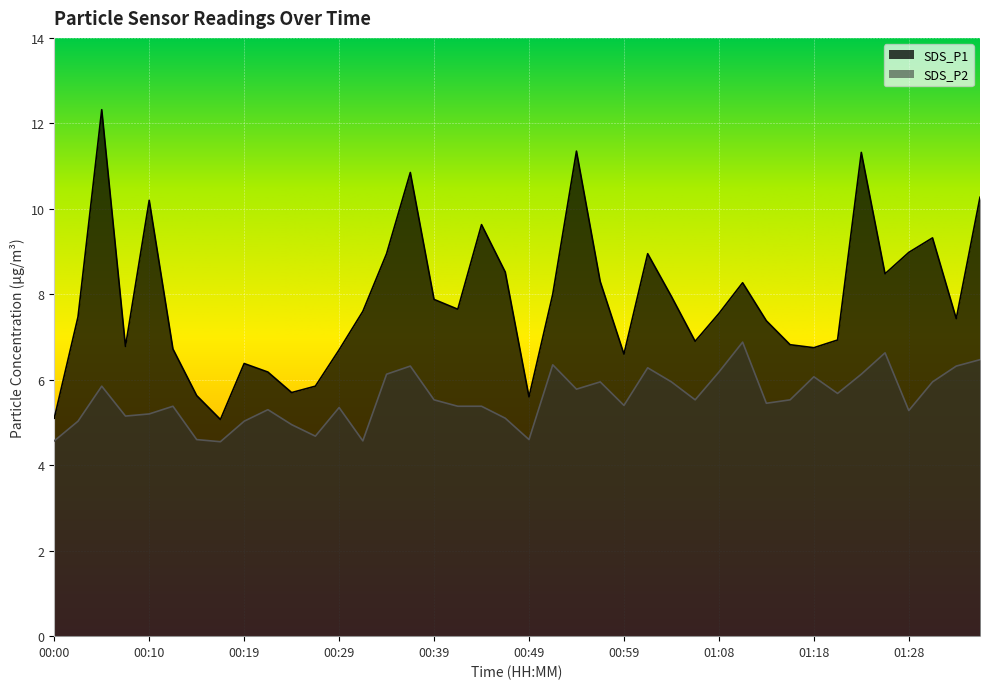

Reading left to right, list all the values displayed in this chart.

SDS_P1: 5.1	7.5	12.3	6.8	10.2	6.7	5.6	5.1	6.4	6.2	5.7	5.8	6.7	7.6	8.9	10.8	7.9	7.7	9.6	8.5	5.6	8.0	11.3	8.3	6.6	8.9	8.0	6.9	7.5	8.3	7.4	6.8	6.8	6.9	11.3	8.5	9.0	9.3	7.4	10.3
SDS_P2: 4.6	5.0	5.8	5.2	5.2	5.4	4.6	4.5	5.0	5.3	5.0	4.7	5.3	4.6	6.1	6.3	5.5	5.4	5.4	5.1	4.6	6.3	5.8	6.0	5.4	6.3	6.0	5.5	6.2	6.9	5.5	5.5	6.1	5.7	6.1	6.6	5.3	6.0	6.3	6.5